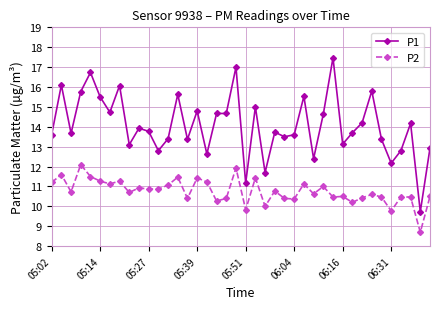

What is the maximum value for P2?

12.1